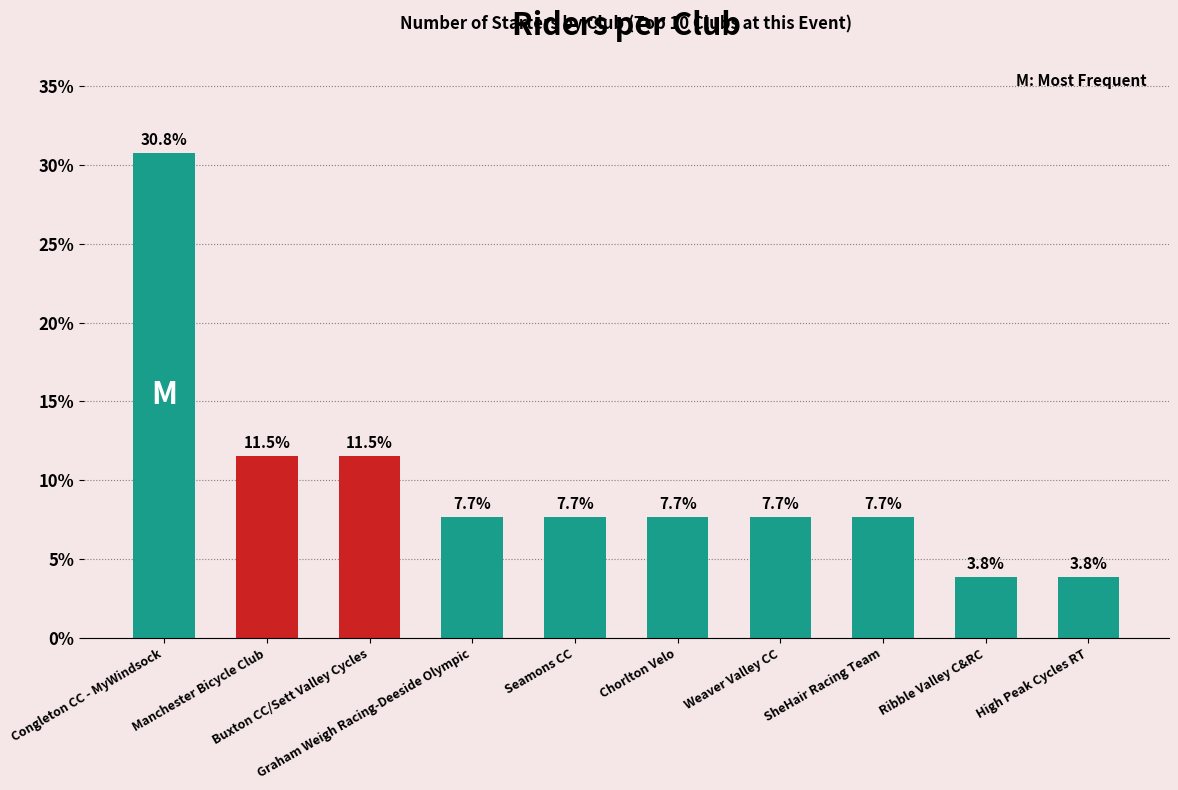

What is the minimum value shown in the chart?

3.8